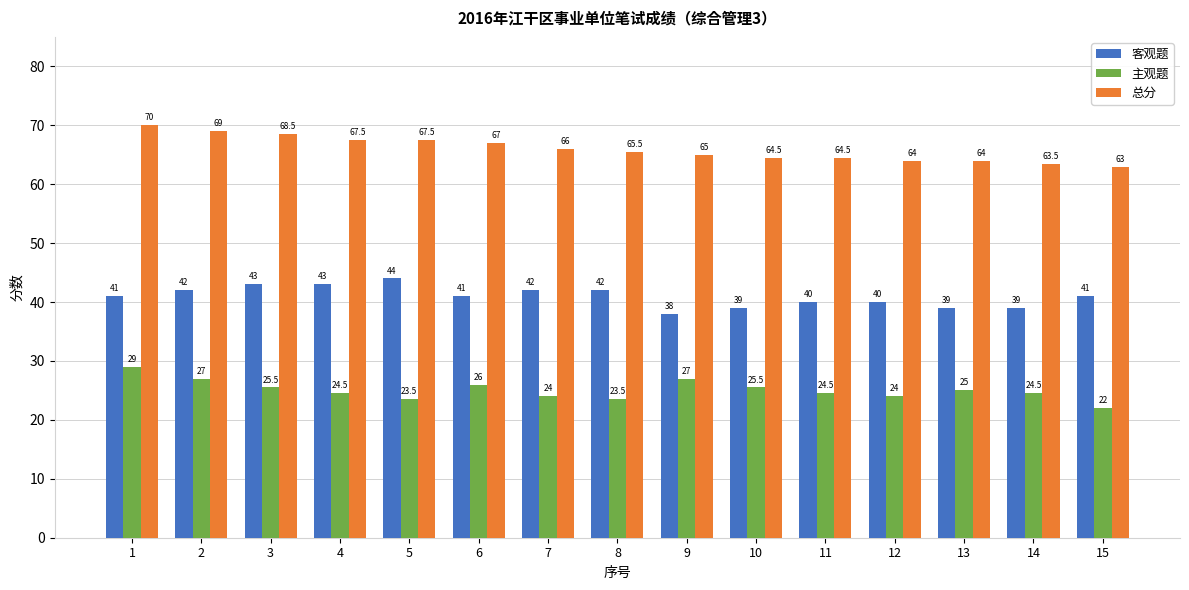

What is the difference between the highest and lowest values at 5?

44.0